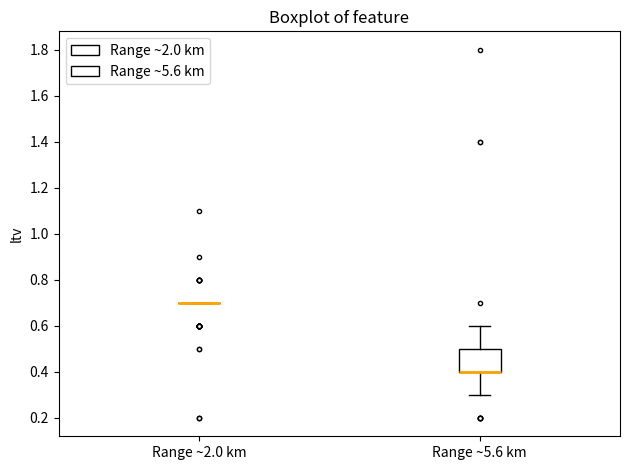

Comparing the boxes themselves (not the whiskers), which one is the tallest?

Range ~5.6 km